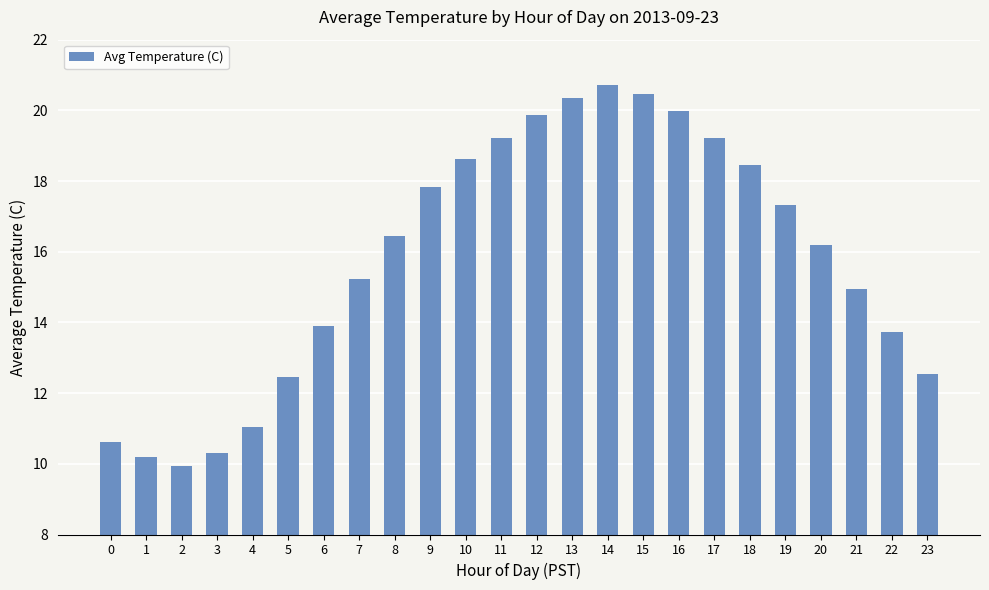

Which has a higher value, 3 or 2?

3